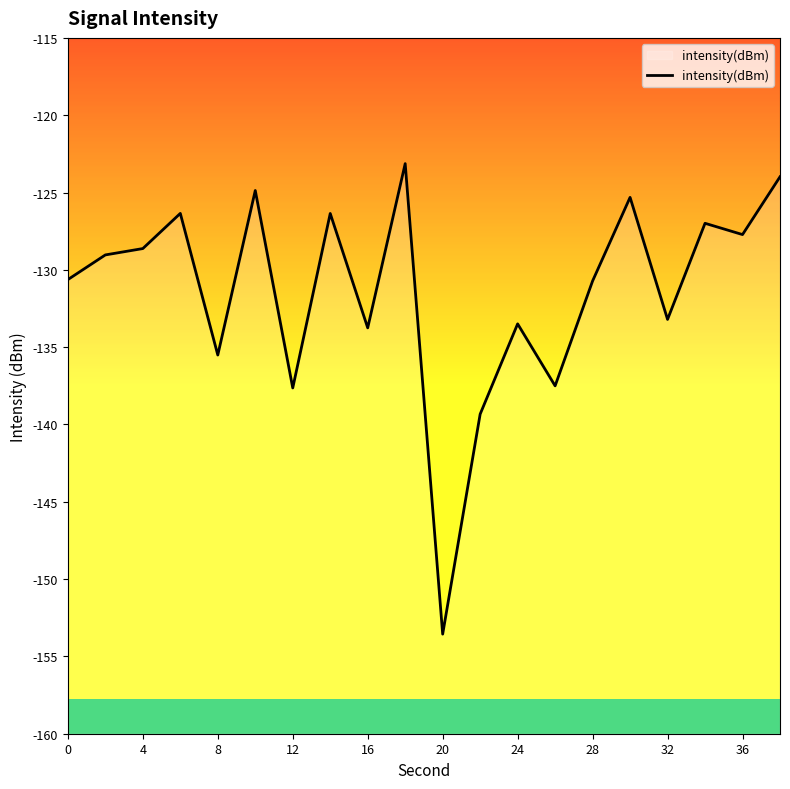

The value at 8 is -34.1. True or false?

False